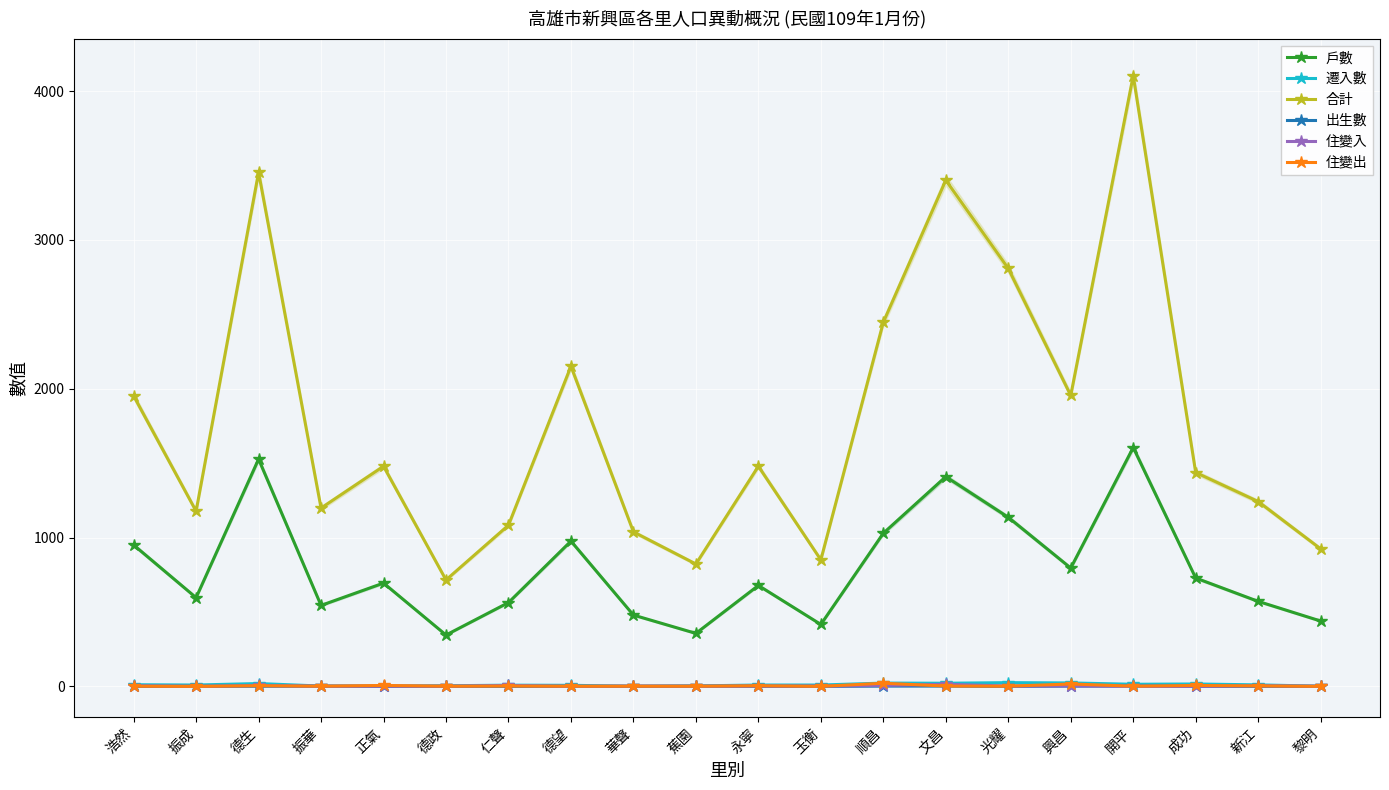

Between 仁聲 and 永寧, which series saw the biggest shift?

合計